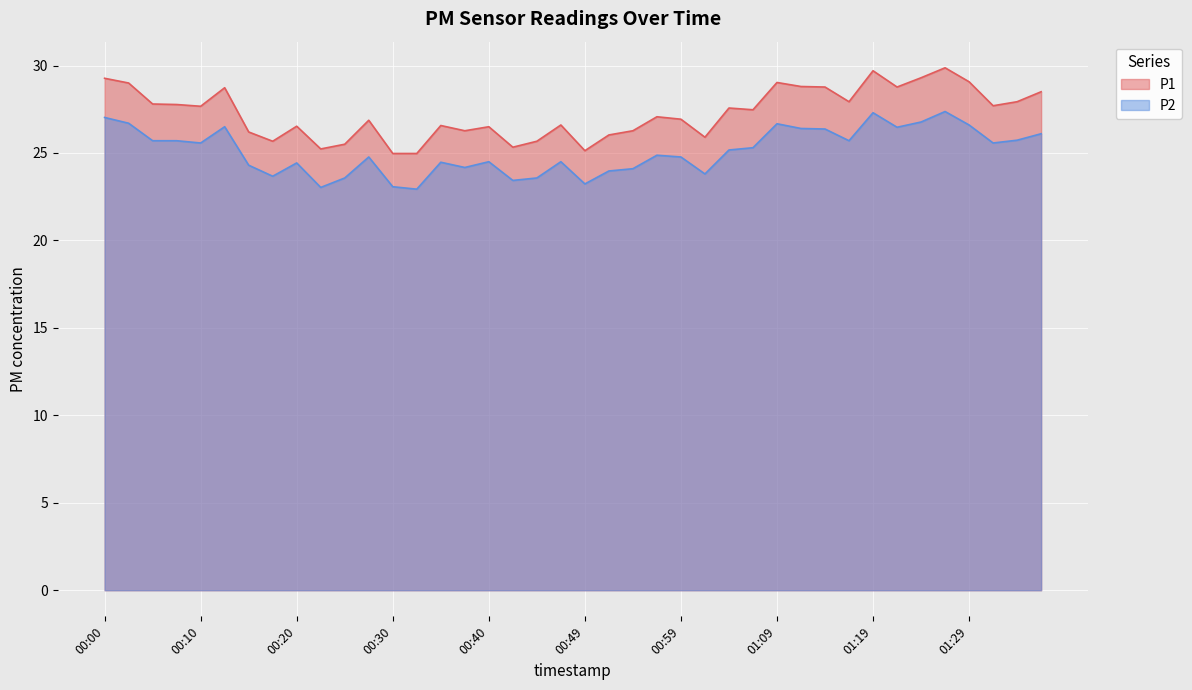

How many lines are shown in the chart?

2